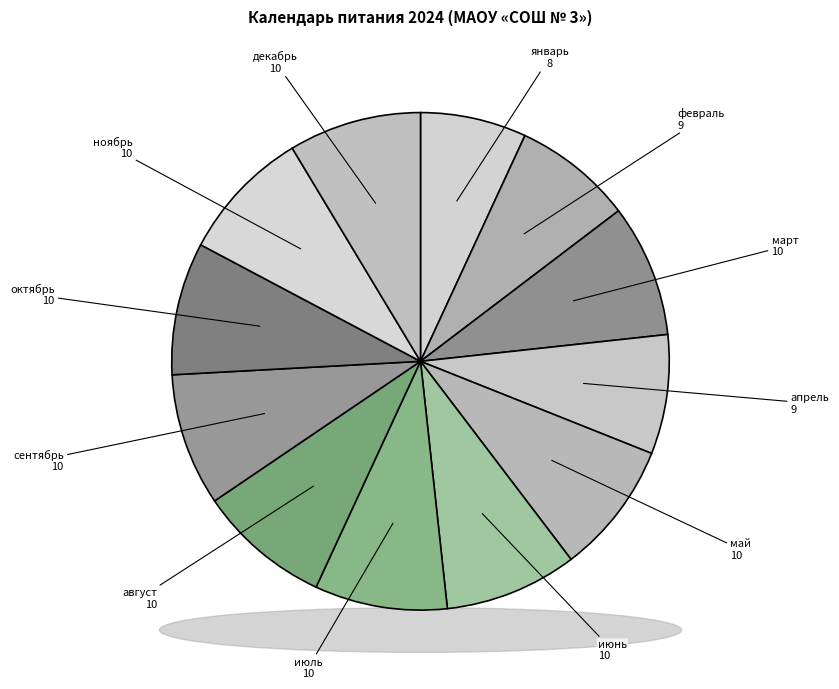

Rank the categories by value from lowest to highest.

январь, февраль, апрель, март, май, июнь, июль, август, сентябрь, октябрь, ноябрь, декабрь